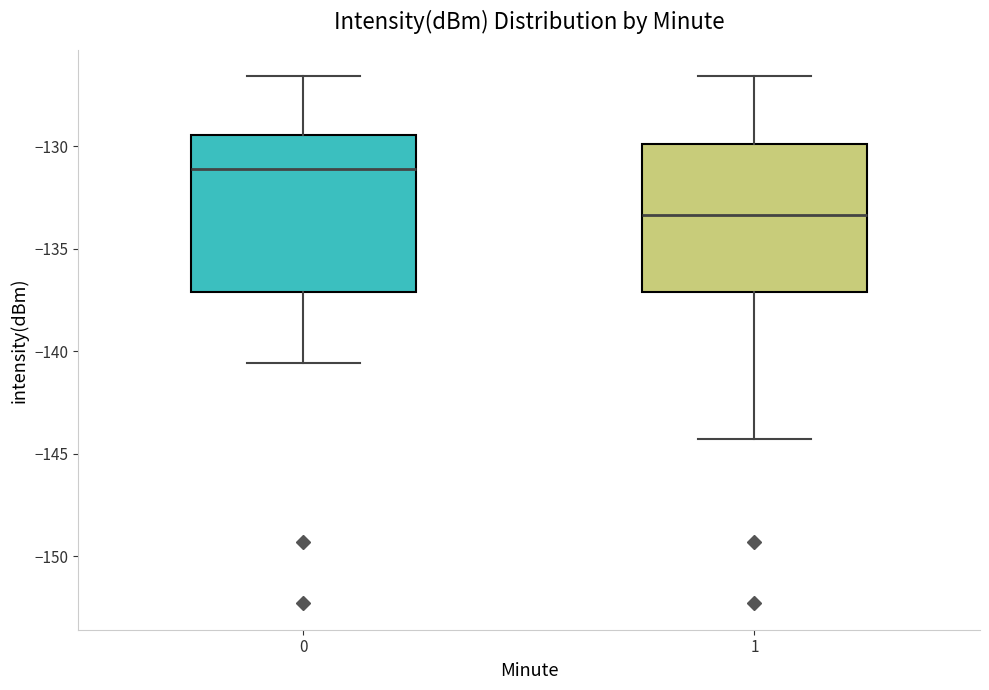

Where is the upper edge of the box at x = 0 on the y-axis? The values are not printed on the chart, so give them approximately, as read against the axis.

-129.5